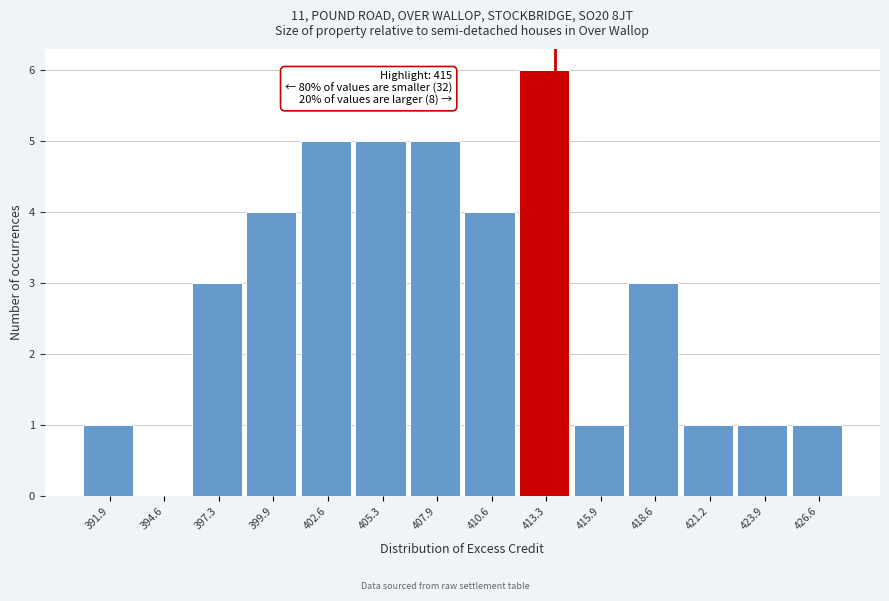

Reading right to left, list all the values displayed in this chart.

426.6=1	423.9=1	421.2=1	418.6=3	415.9=1	413.3=6	410.6=4	407.9=5	405.3=5	402.6=5	399.9=4	397.3=3	394.6=0	391.9=1